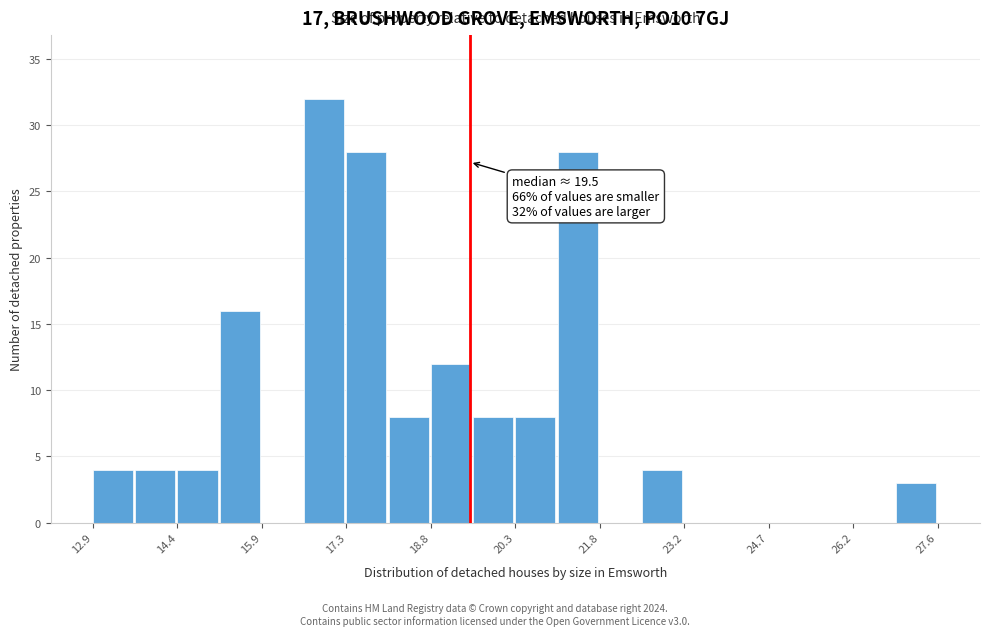

Around what value on the x-axis is the tallest bar? Give the approximate position of its centre, as read against the axis.

17.0